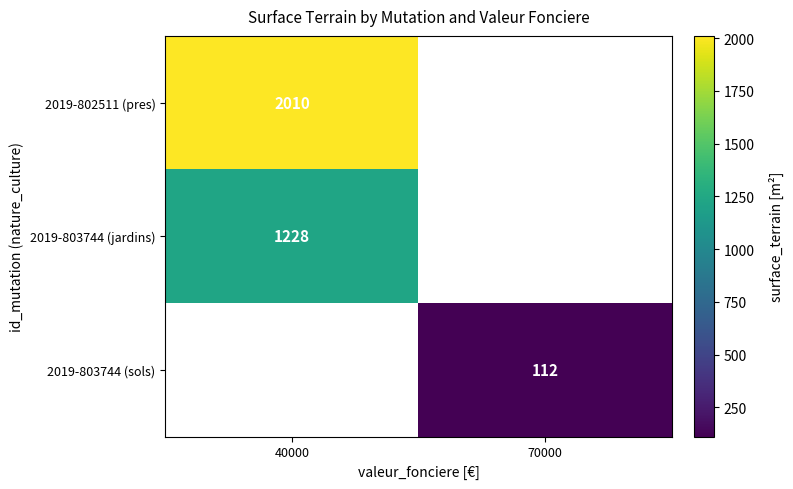

Is the value of 2019-803744 (jardins) at 40000 greater than the value of 2019-802511 (pres) at 40000?

No